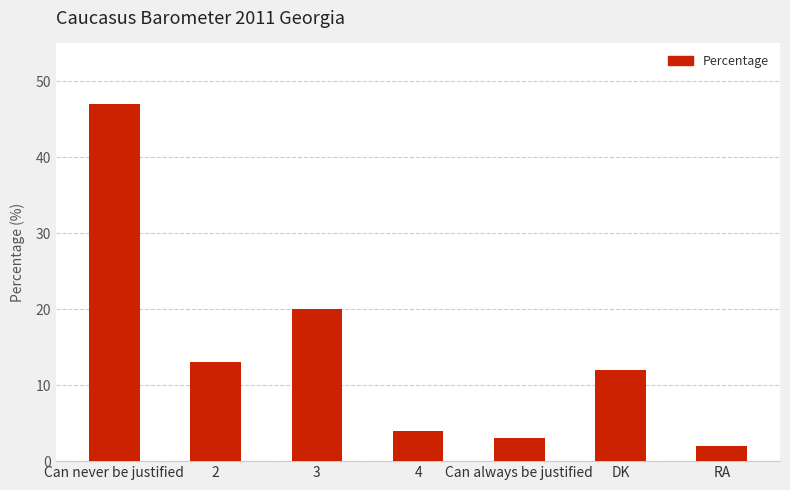

What is the difference between the second highest and minimum values?

18